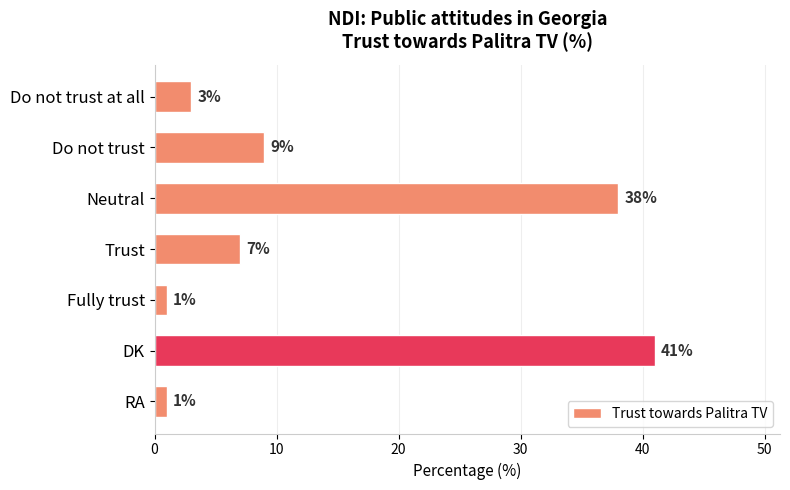

Approximately how many times larger is the value at Trust compared to Do not trust?

0.8